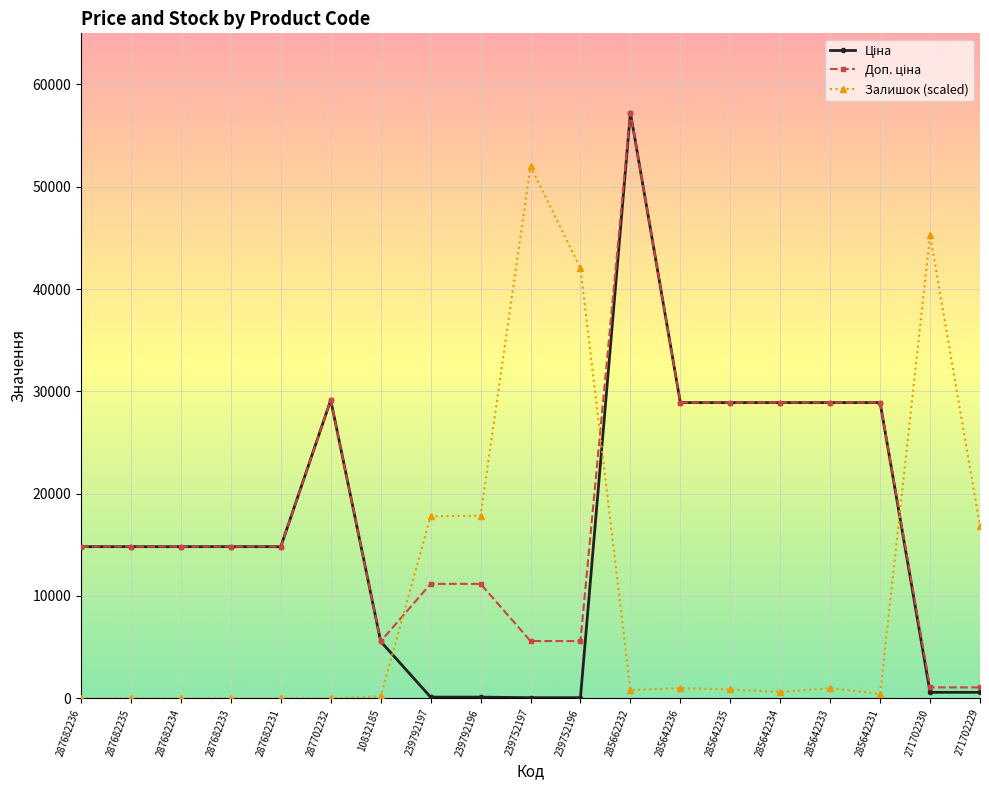

What is the total value across all series at 287682236?

29635.2